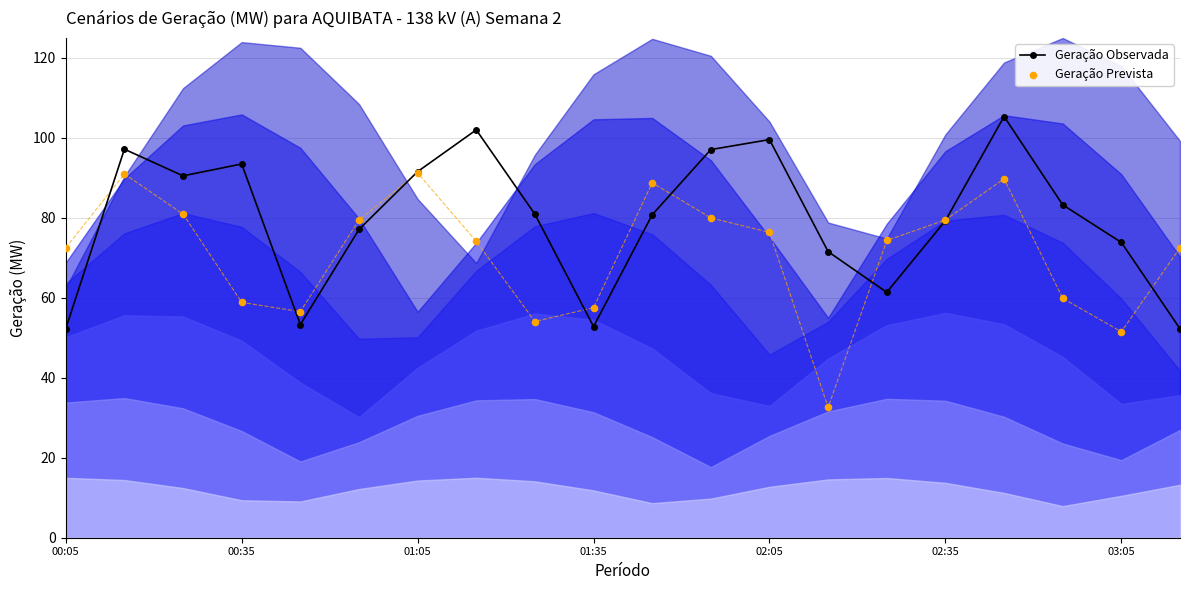

Which series contains the highest Y value?

Geração Observada